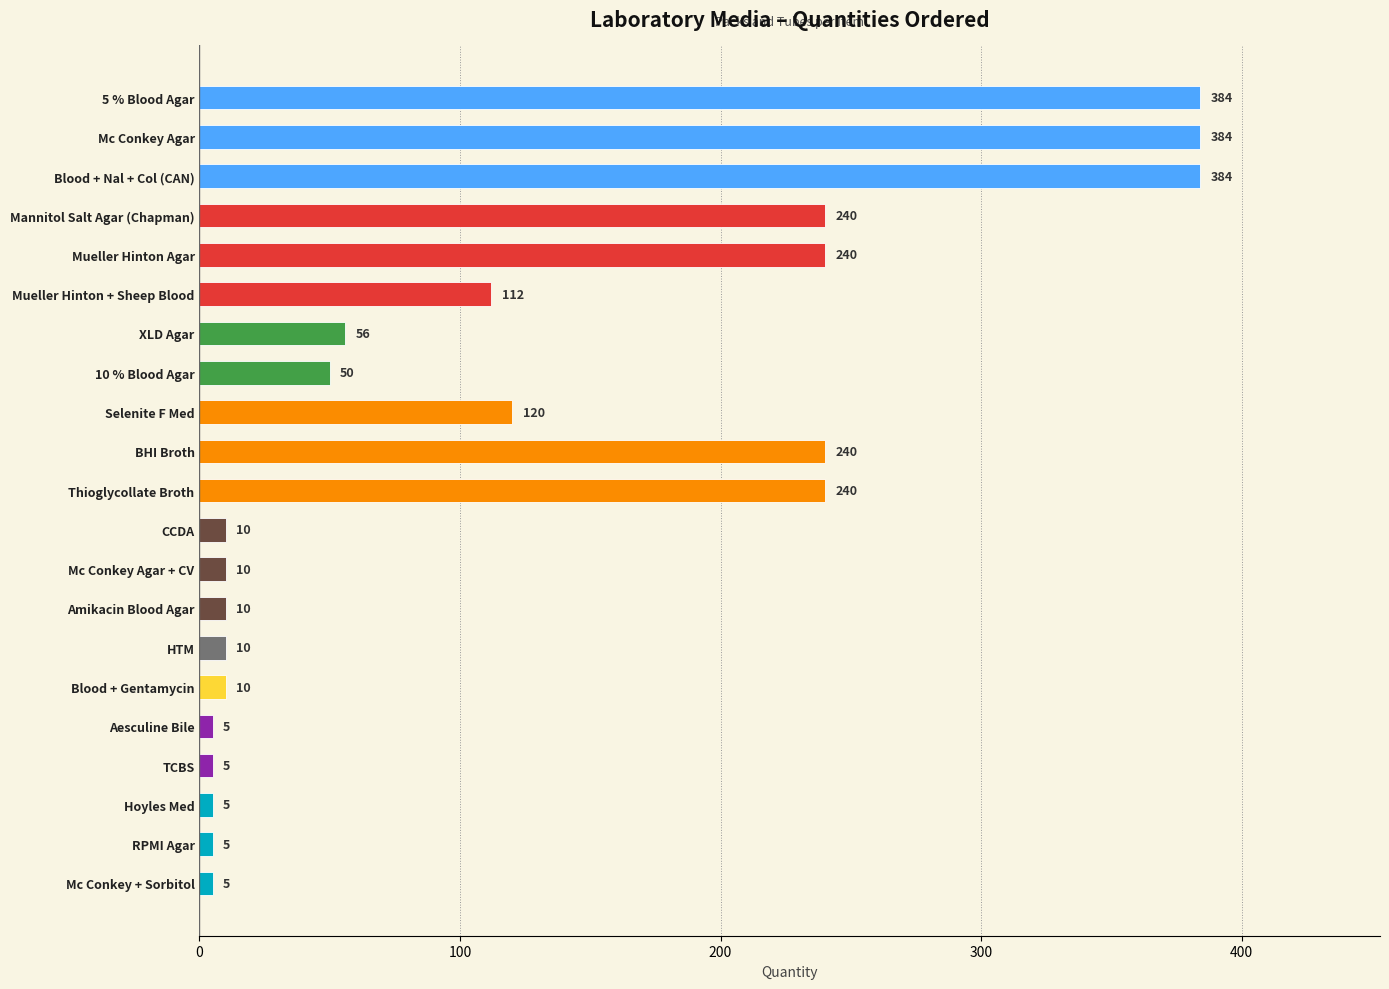

Reading bottom to top, list all the values displayed in this chart.

Mc Conkey + Sorbitol=5	RPMI Agar=5	Hoyles Med=5	TCBS=5	Aesculine Bile=5	Blood + Gentamycin=10	HTM=10	Amikacin Blood Agar=10	Mc Conkey Agar + CV=10	CCDA=10	Thioglycollate Broth=240	BHI Broth=240	Selenite F Med=120	10 % Blood Agar=50	XLD Agar=56	Mueller Hinton + Sheep Blood=112	Mueller Hinton Agar=240	Mannitol Salt Agar (Chapman)=240	Blood + Nal + Col (CAN)=384	Mc Conkey Agar=384	5 % Blood Agar=384